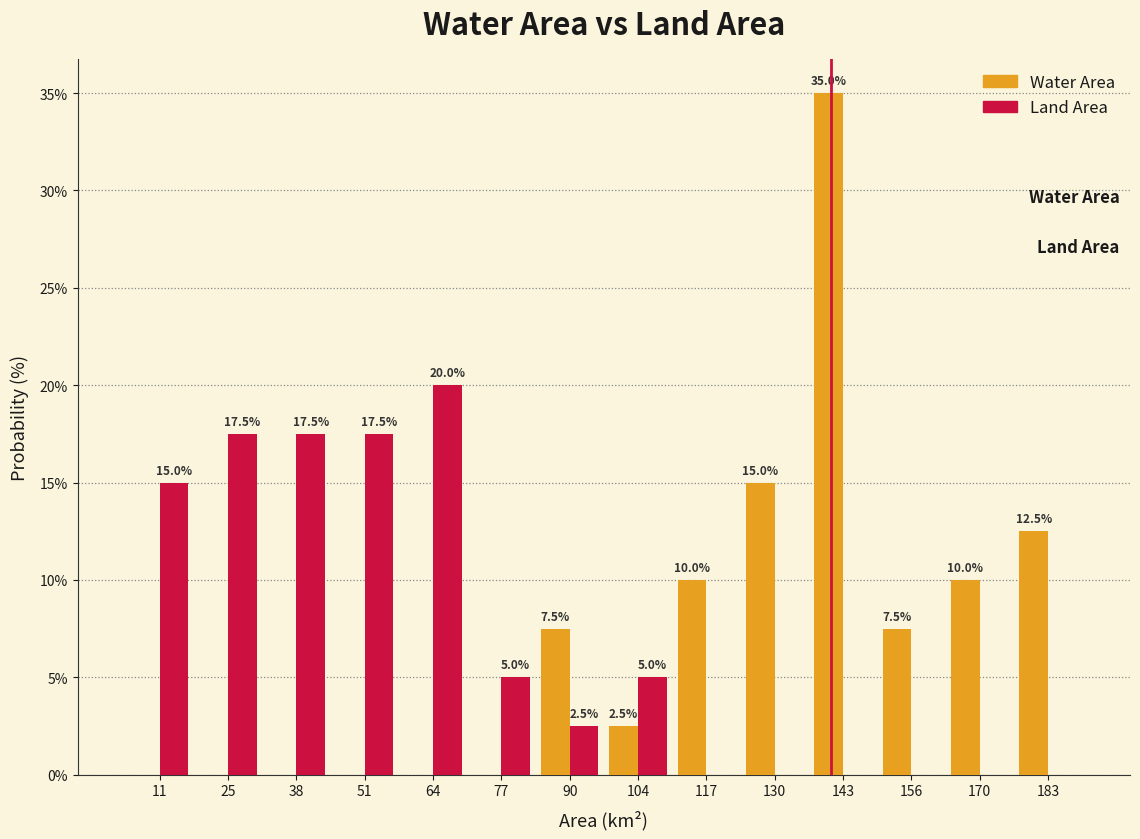

In the Water Area series, which range on the x-axis has the tallest bar?

138 to 150